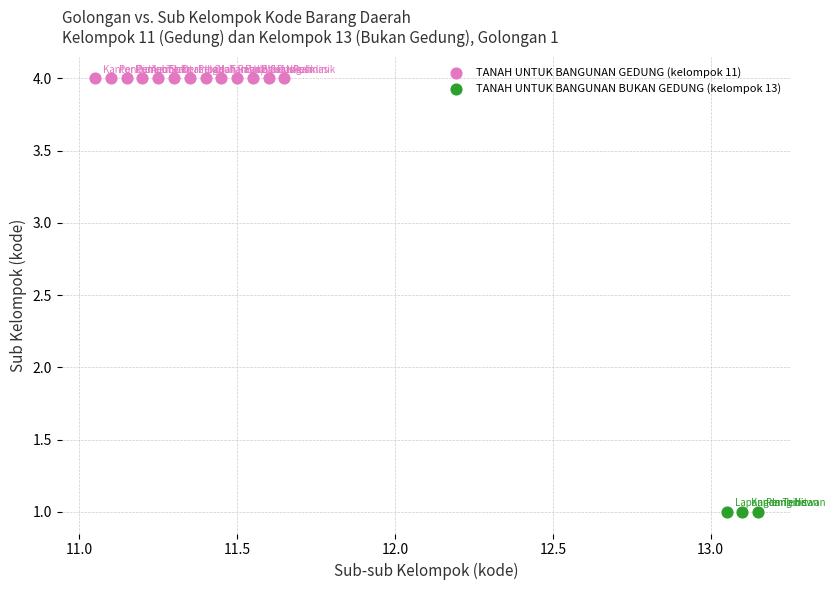

Which series contains the lowest Y value?

TANAH UNTUK BANGUNAN BUKAN GEDUNG (kelompok 13)